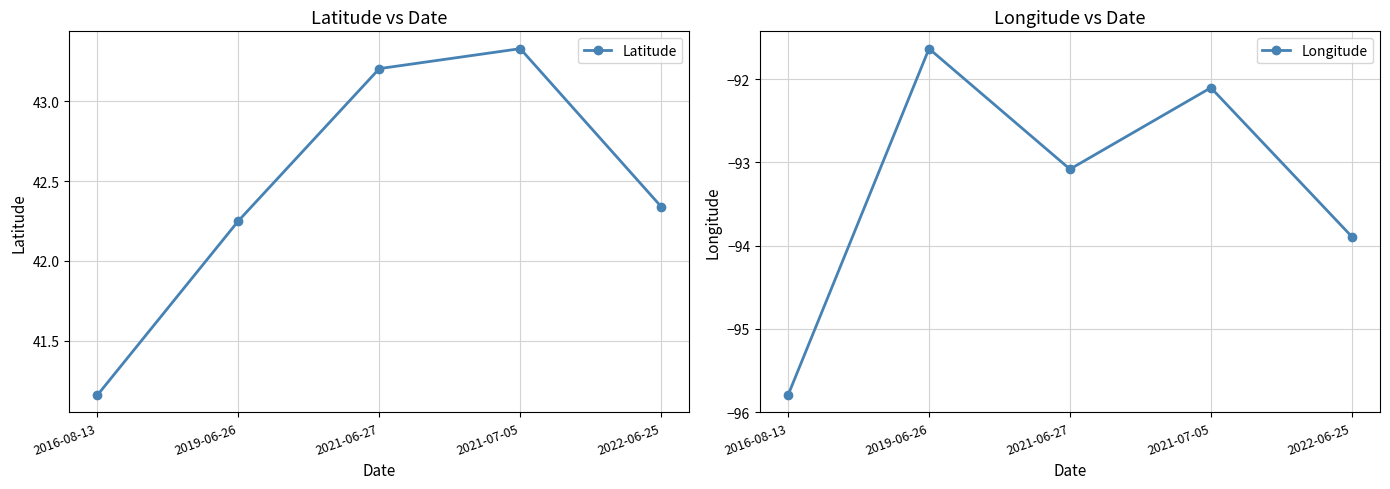

At how many categories does at least one series exceed -72?

5